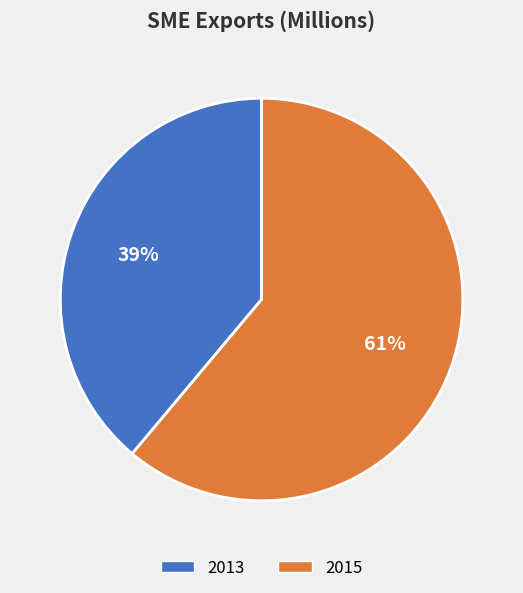

Rank the categories by value from lowest to highest.

2013, 2015